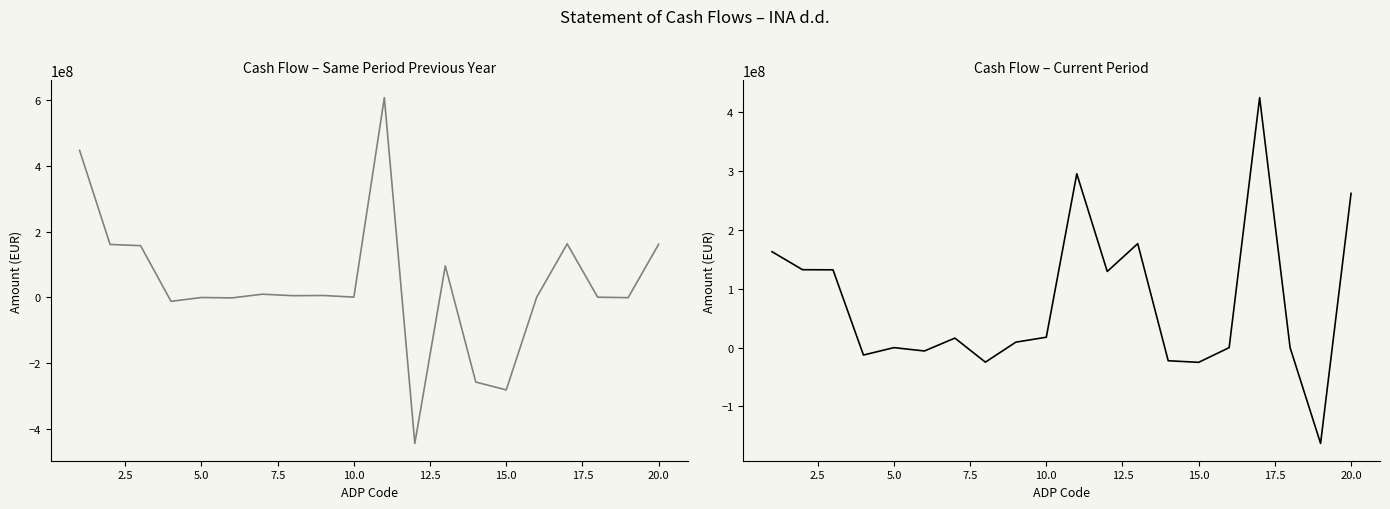

How many values in the Current period series are below 16200000?

10